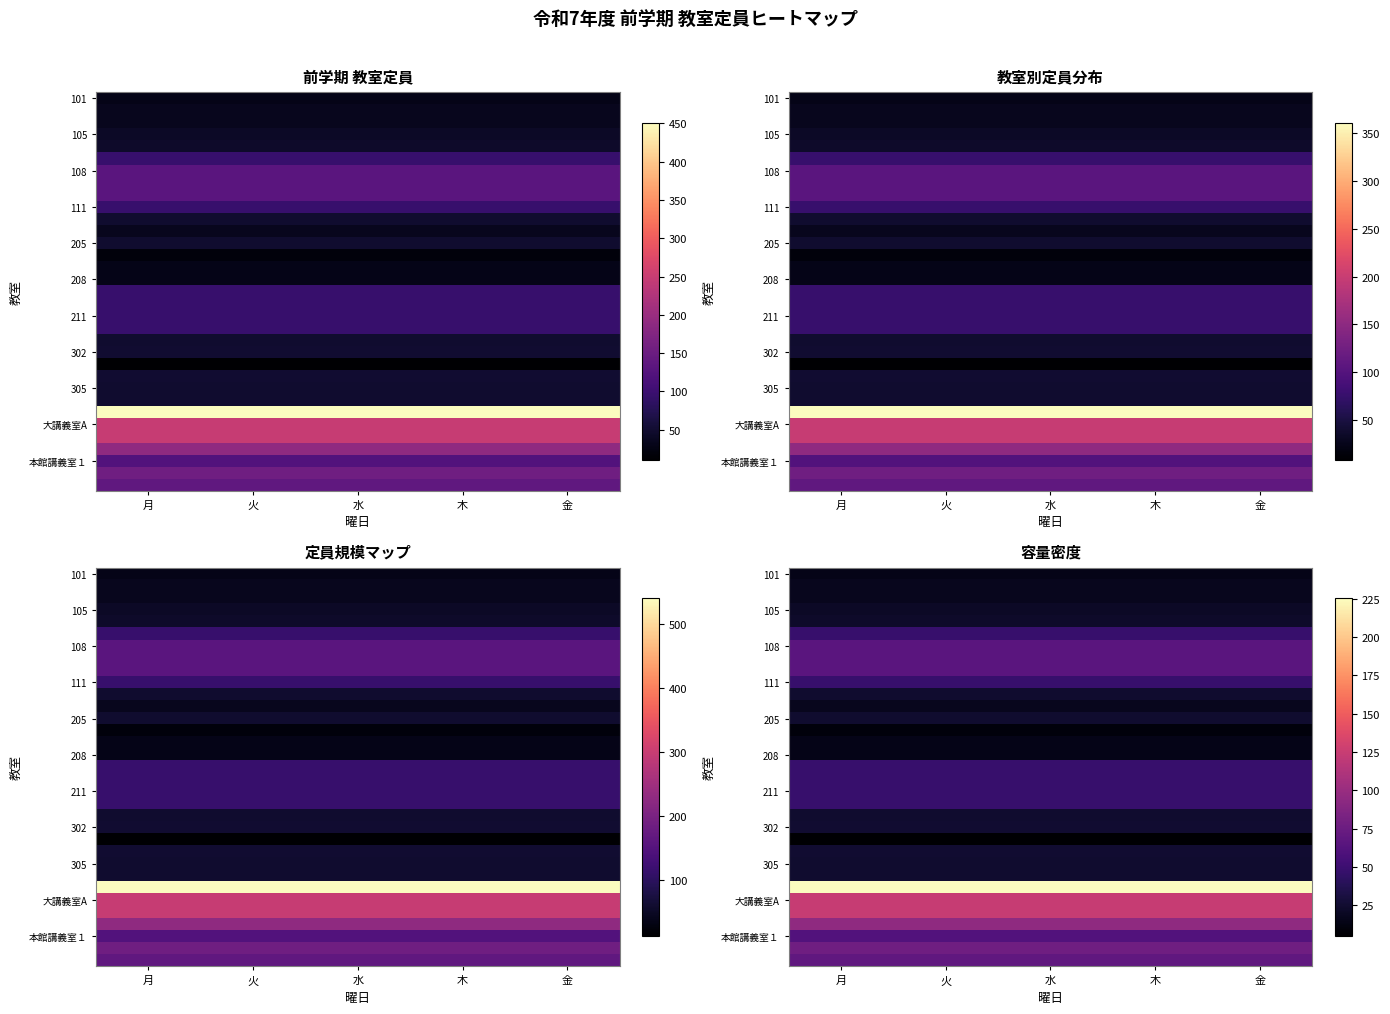

Which series changed the most between 月 and 火?

101